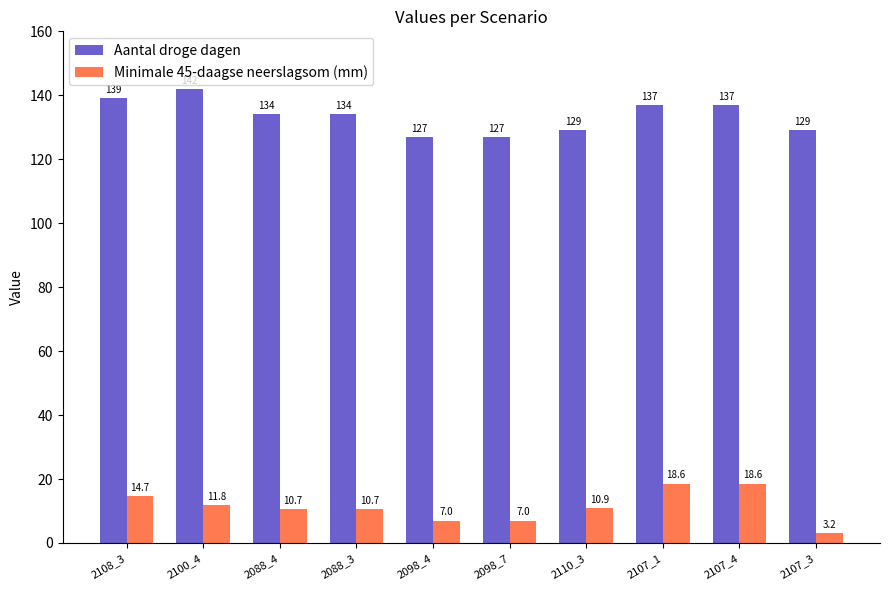

What is the difference between the highest and lowest values at 2088_3?

123.3